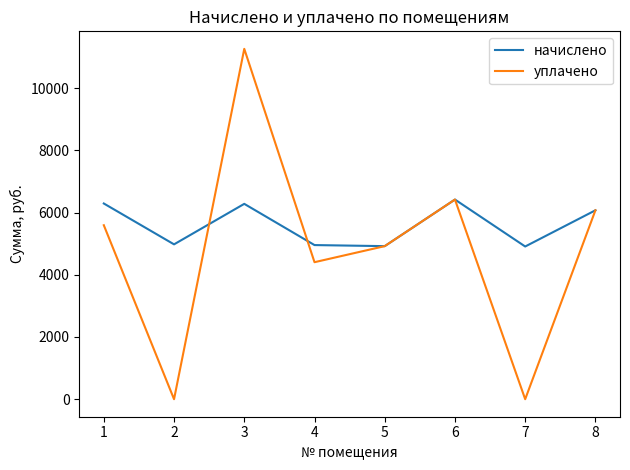

What is the sum of the уплачено values at 5 and 4?

9322.3